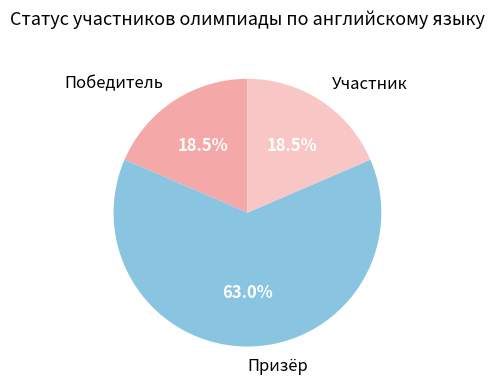

Which category has the biggest portion of the pie?

Призёр